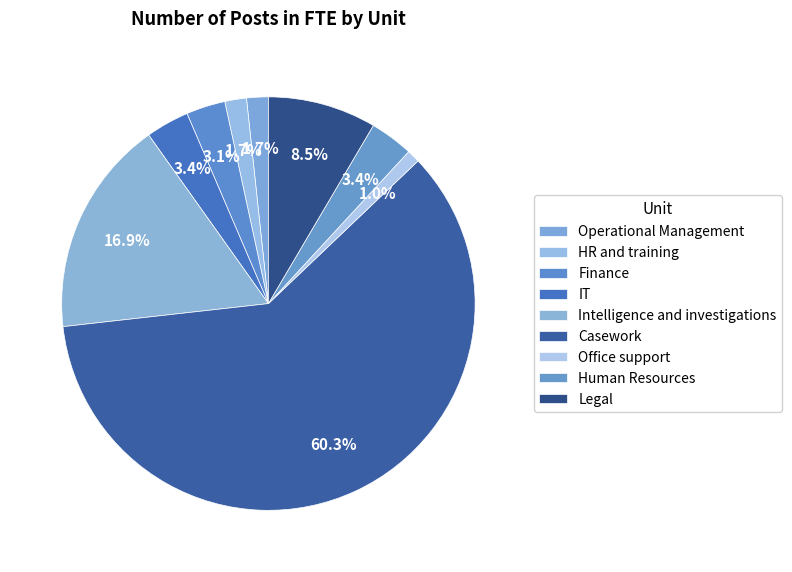

Does Casework represent more than half of the total?

Yes